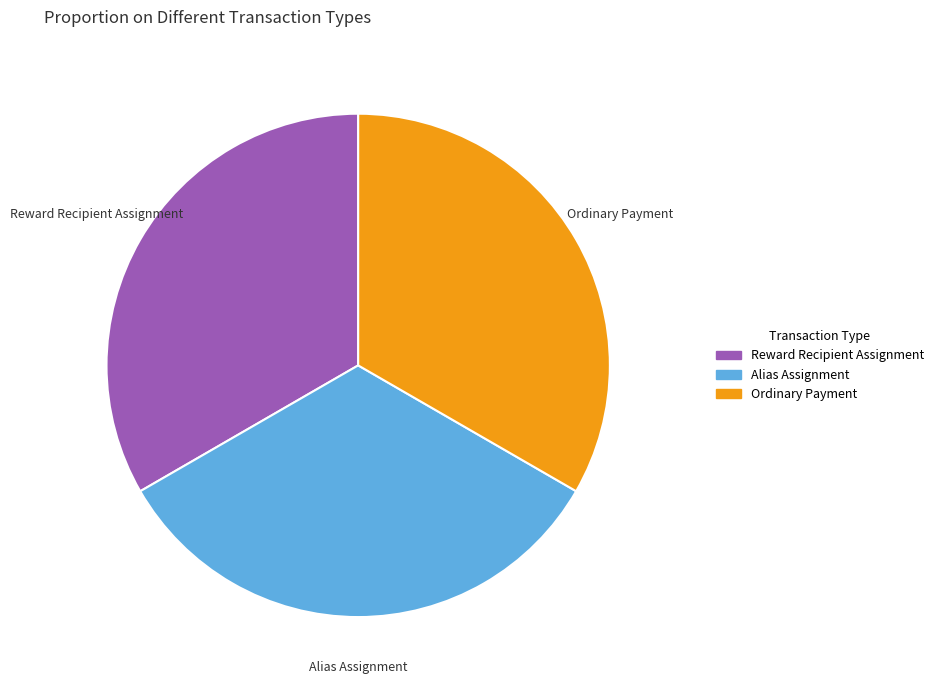

Approximately how many times larger is the value at Reward Recipient Assignment compared to Alias Assignment?

1.0